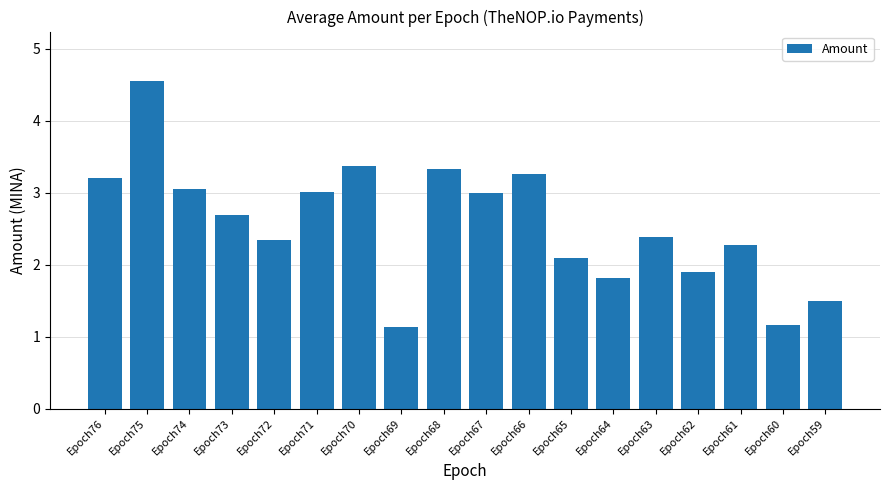

Are the bars horizontal?

No